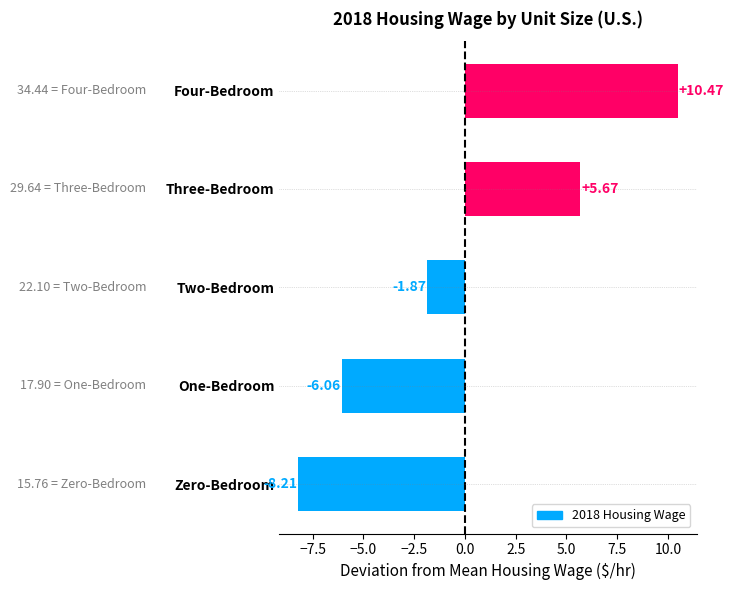

Where is the data nearest to the value 1?

Two-Bedroom